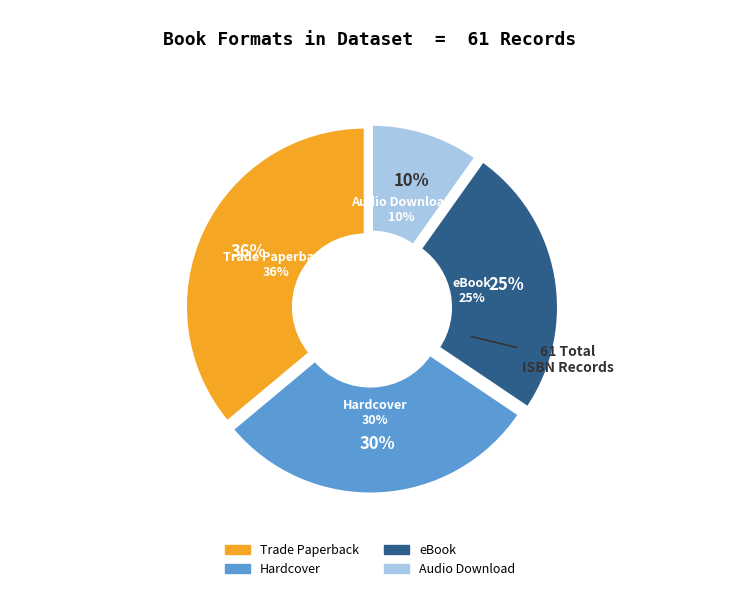

Is there a majority slice in this chart?

No